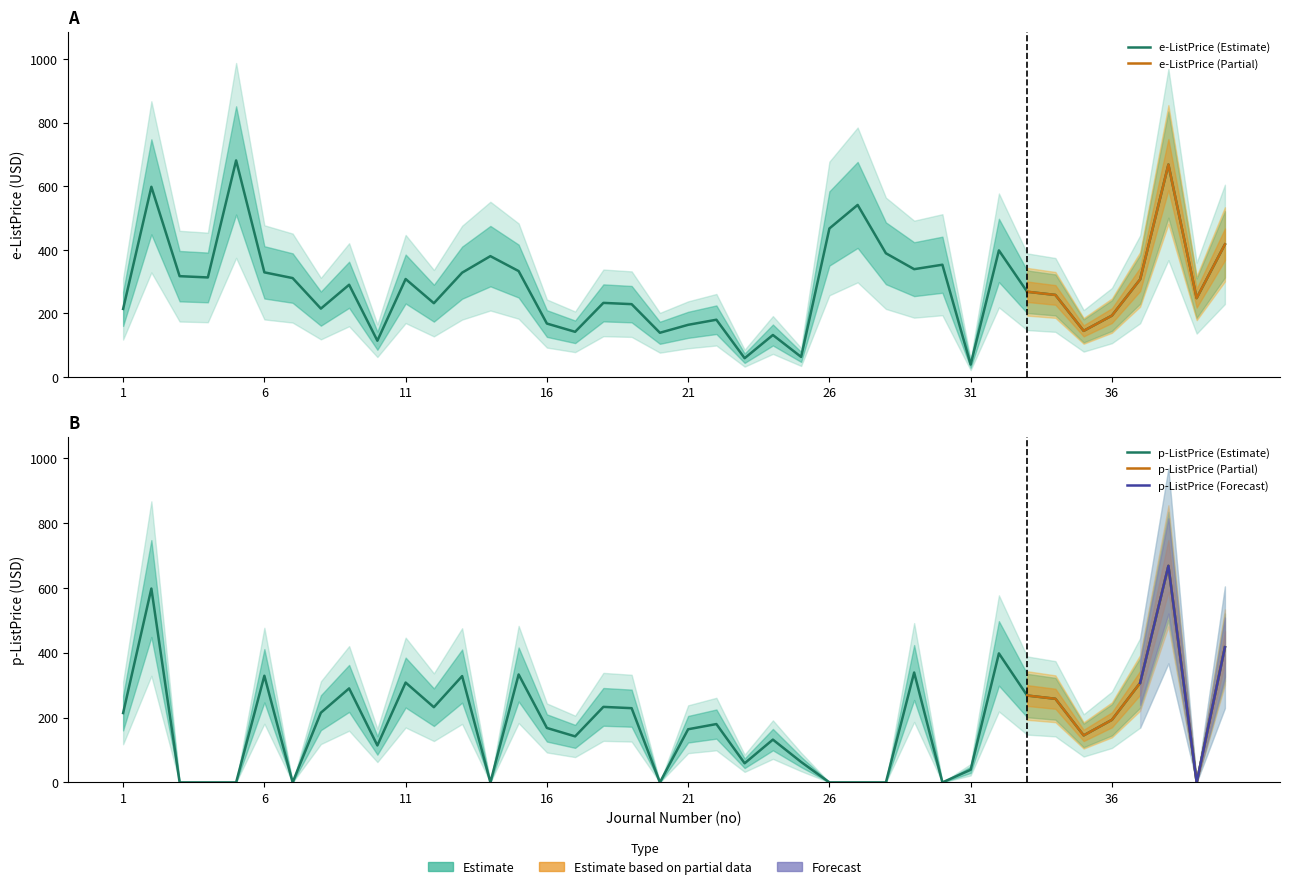

What is the value of the e-ListPrice point at the 23rd from the left?

59